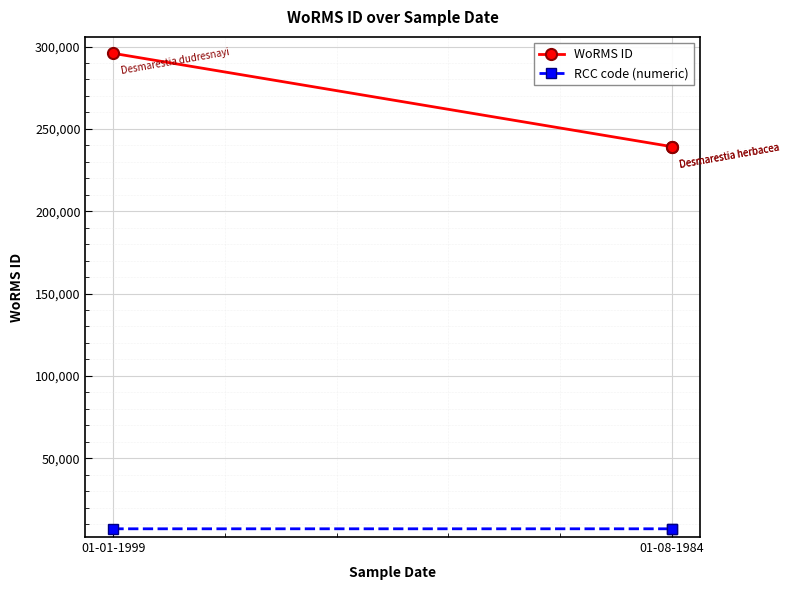

Rank the series by their maximum value, from highest to lowest.

WoRMS ID, RCC code (numeric)